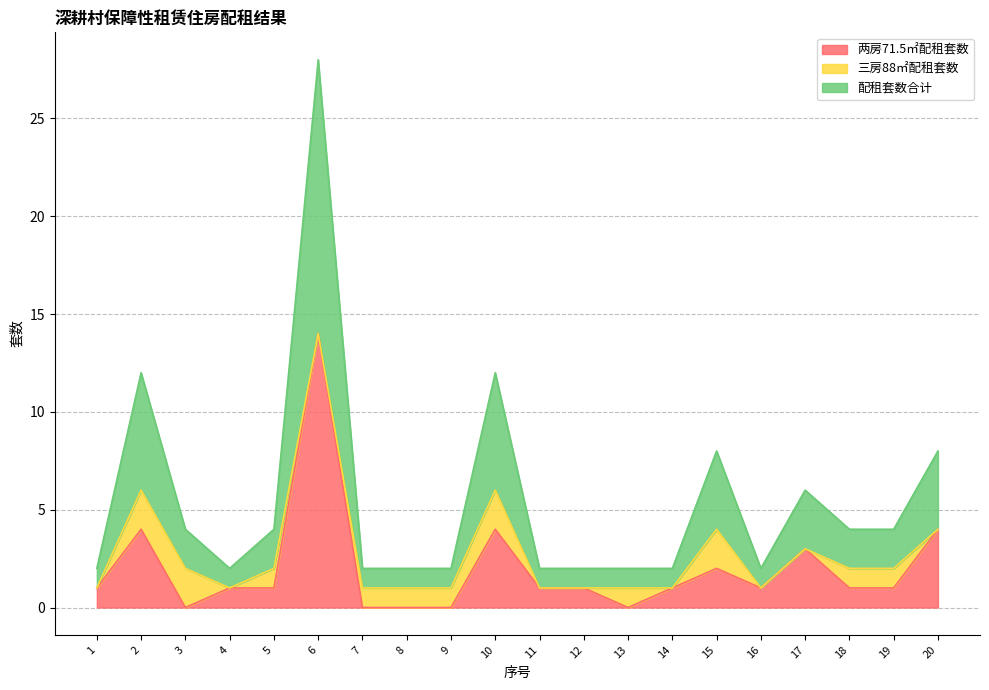

What is the maximum value for 两房71.5㎡配租套数?

14